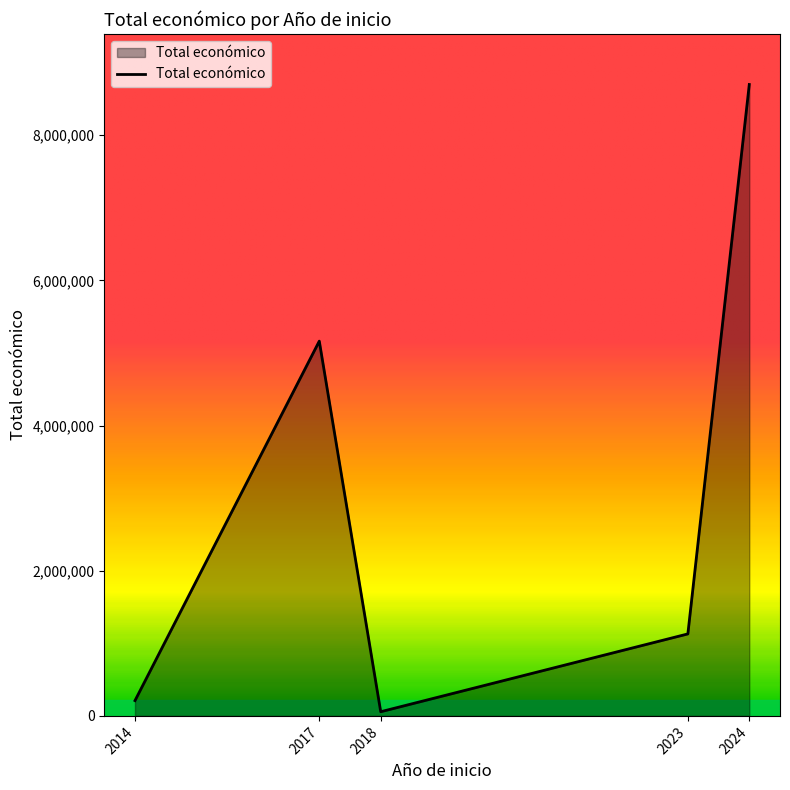

Does the chart display data point markers on the line(s)?

No